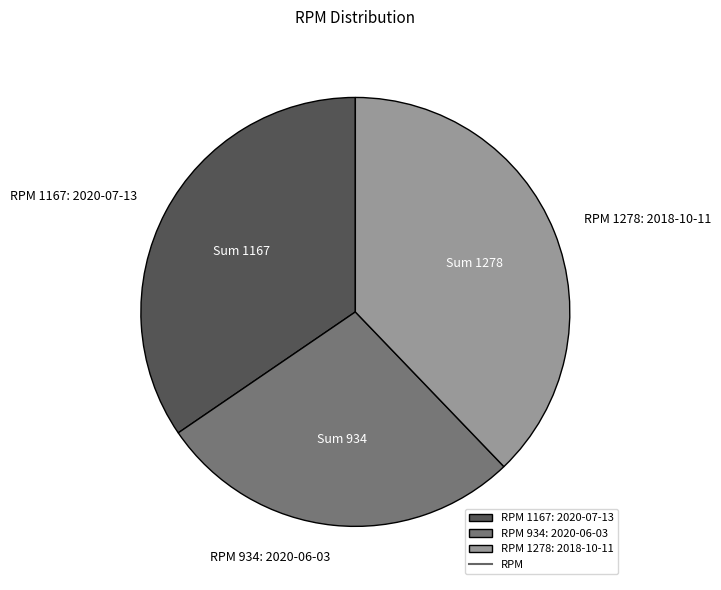

Does RPM 934: 2020-06-03 account for over 50% of the chart?

No